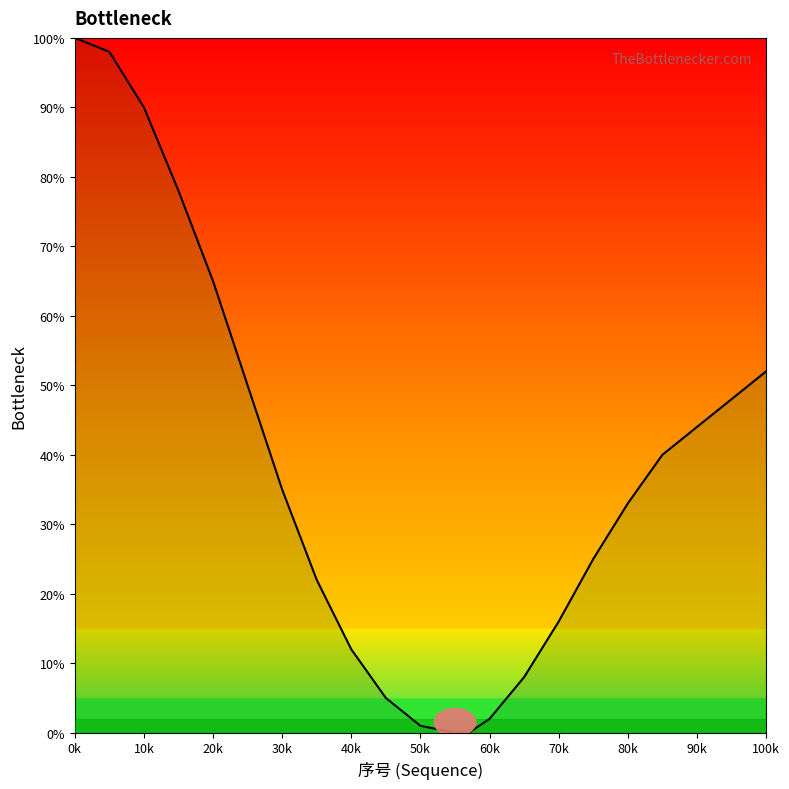

What is the difference between the second highest and second lowest values?

98